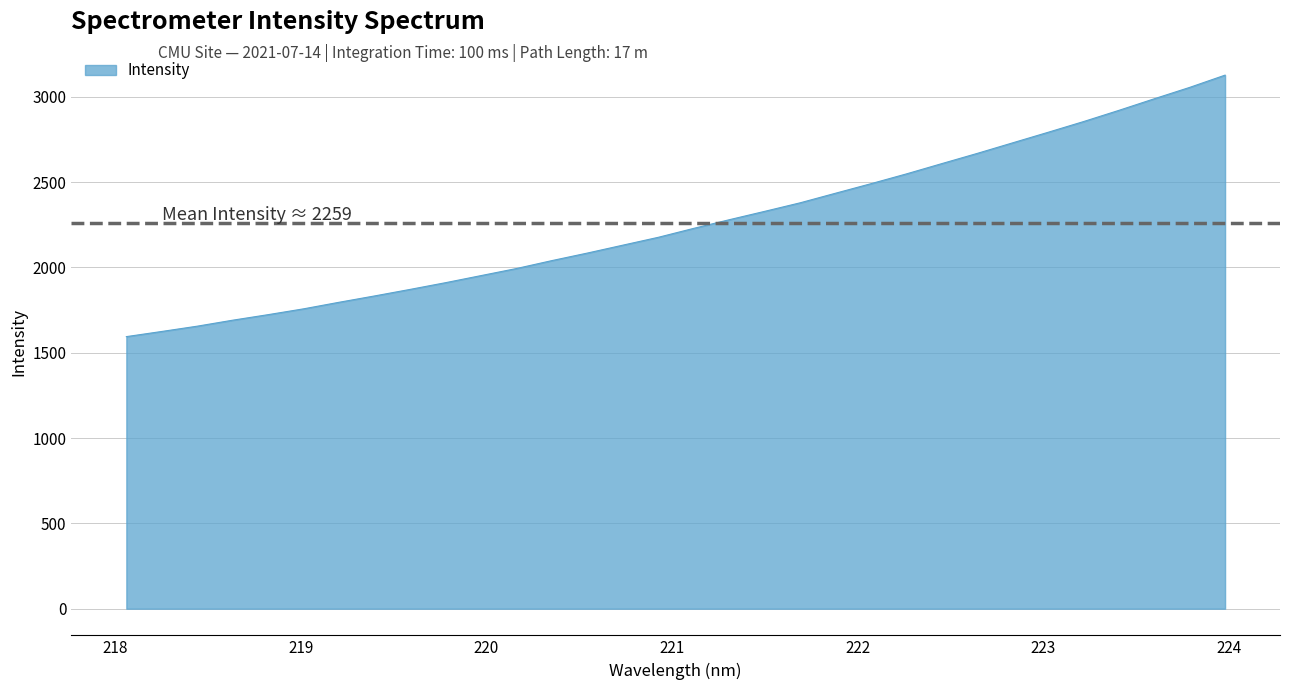

What is the greatest value displayed?

3127.3